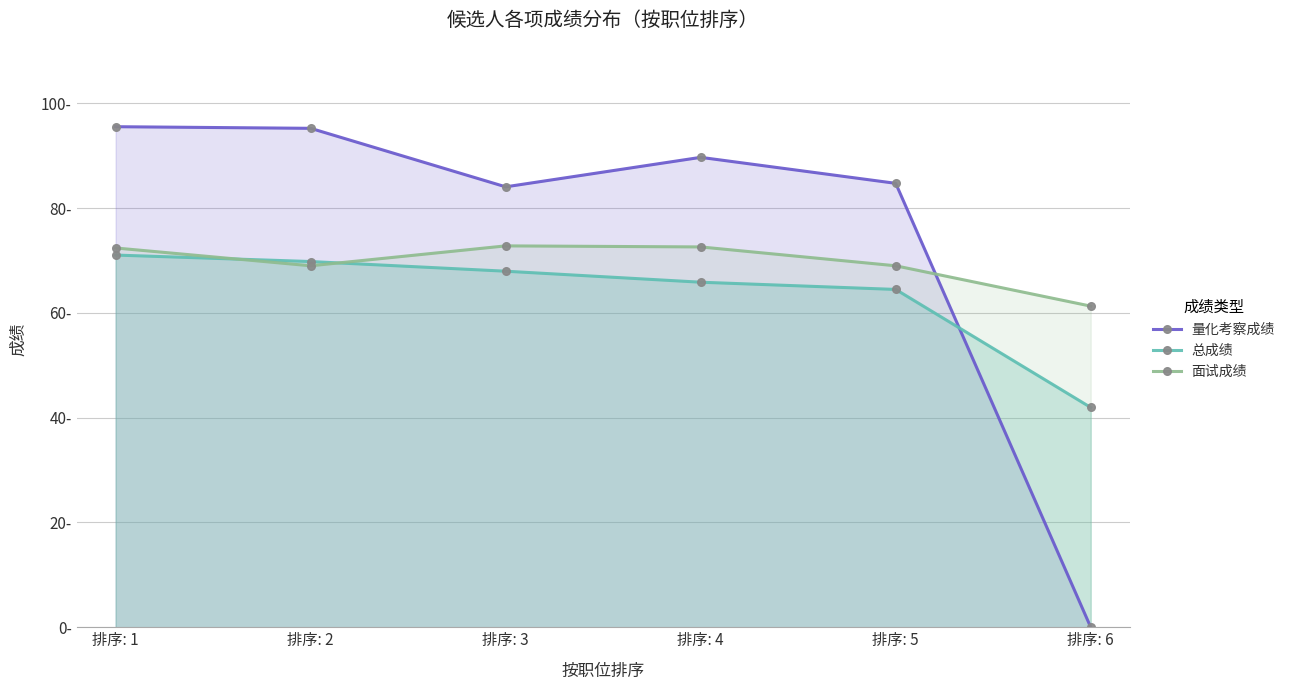

At which category does the chart reach its peak across all series?

排序: 1